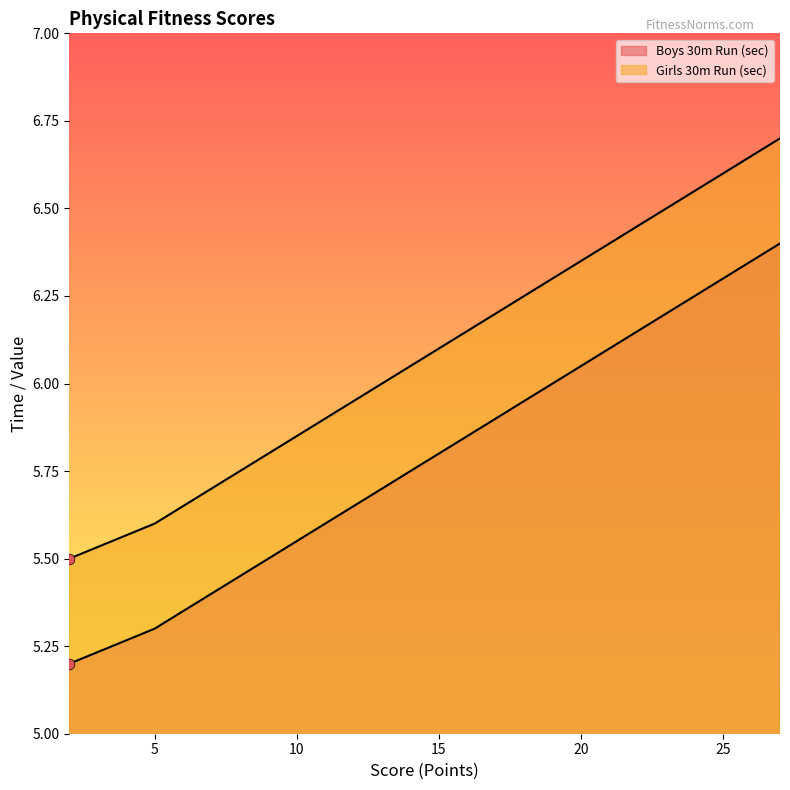

Which series has the largest Y range (max minus min)?

Boys 30m Run (sec)